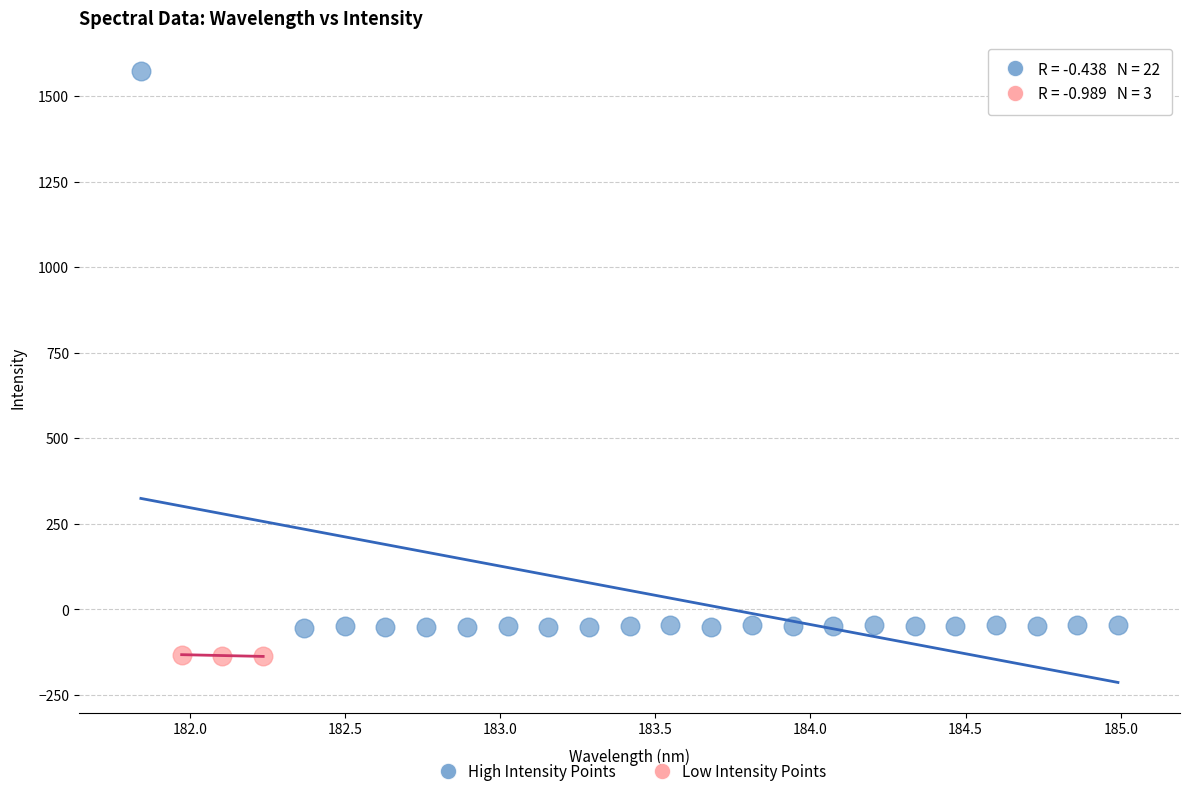

Which series contains the highest Y value?

High Intensity Points